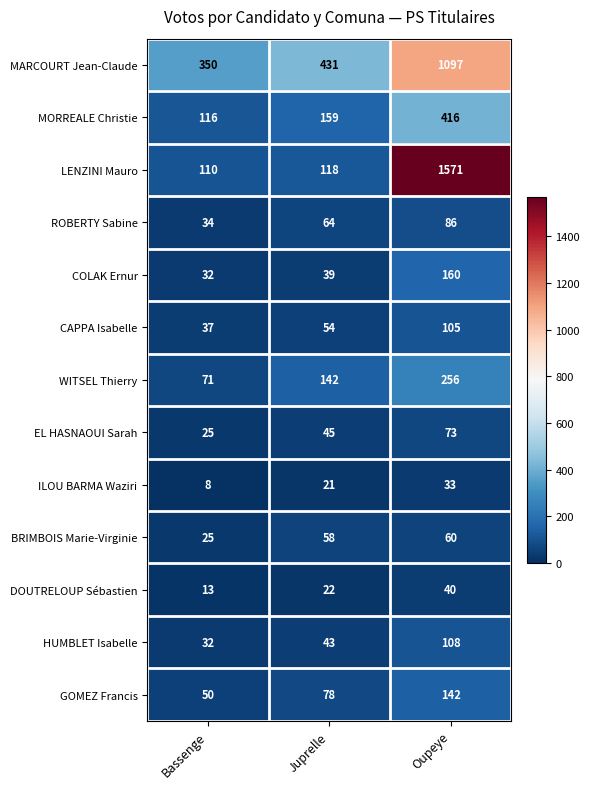

What is the difference between the maximum and minimum values in the WITSEL Thierry series?

185